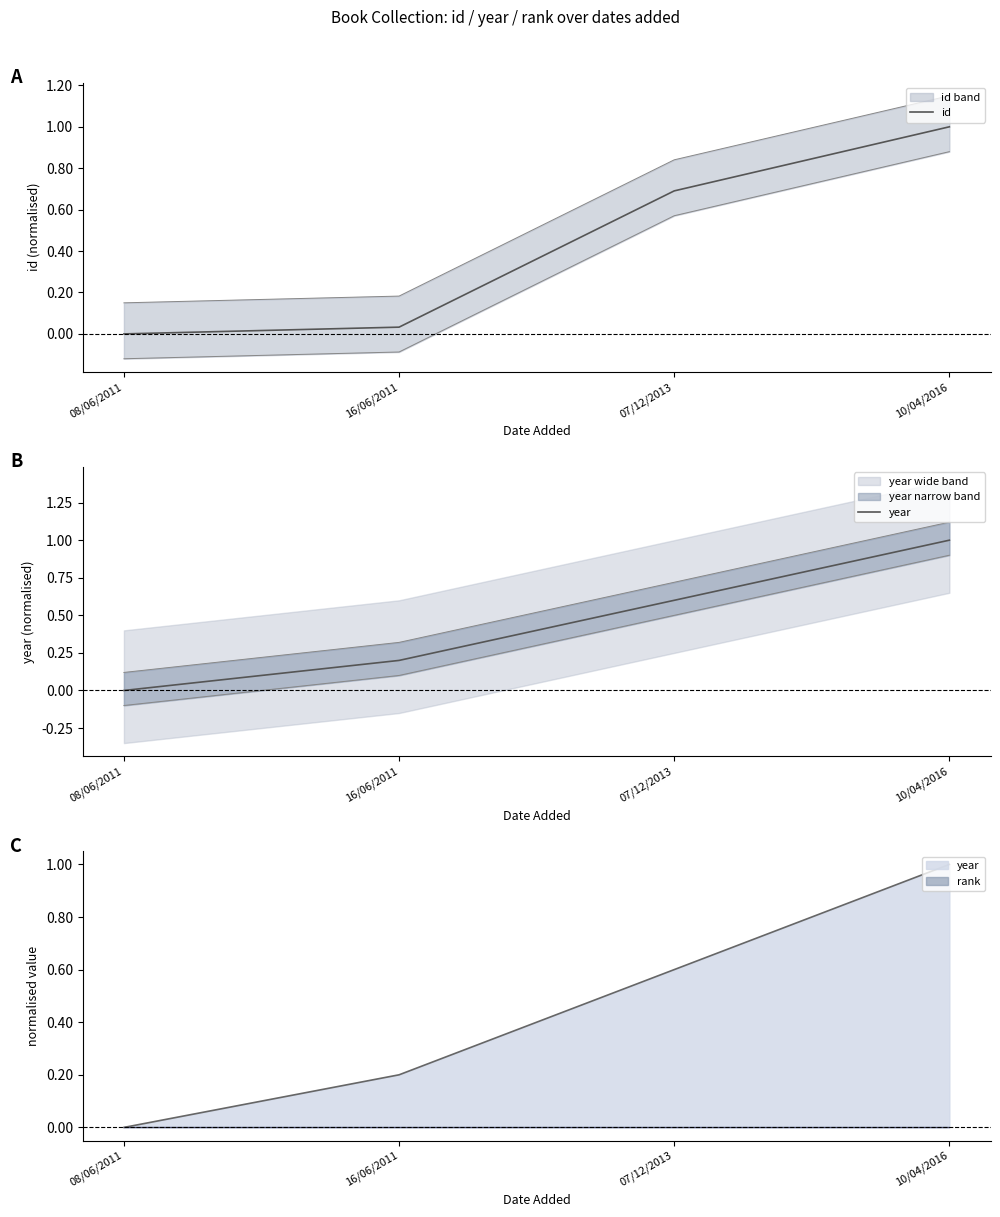

What position from the left is 10/04/2016?

4